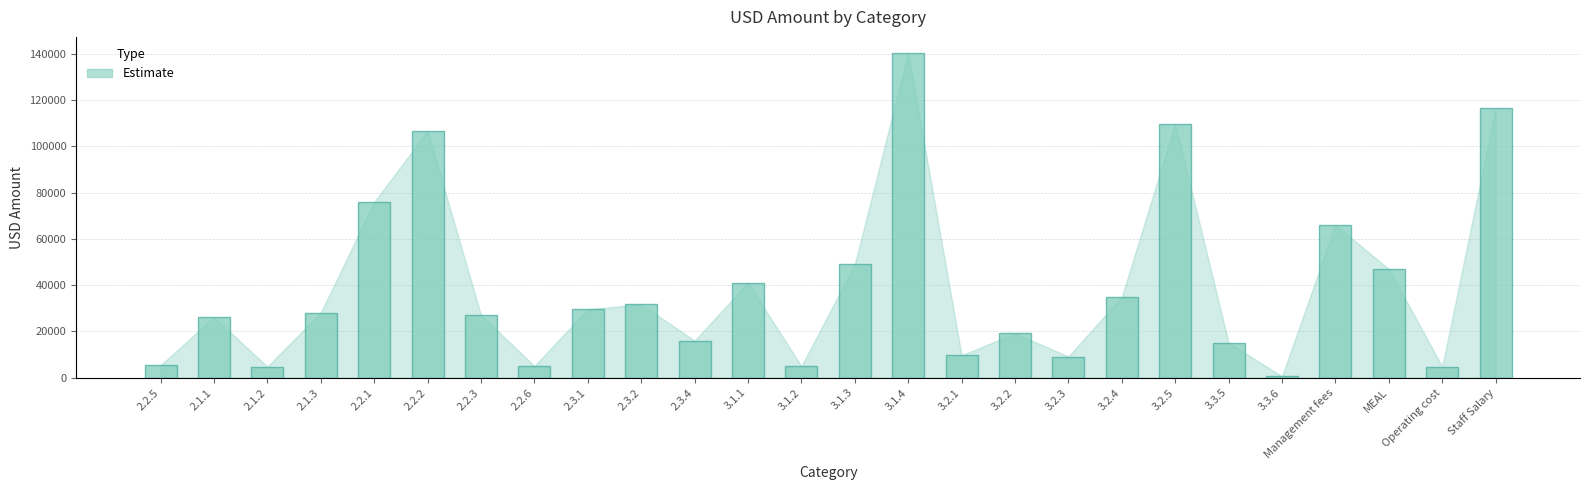

Which label corresponds to the largest value in the chart?

3.1.4